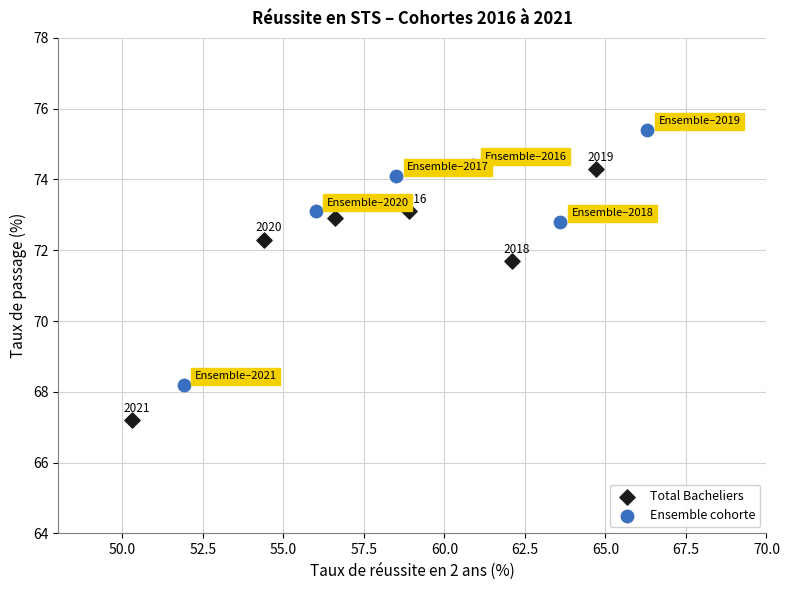

Which series reaches the maximum Y coordinate?

Ensemble cohorte